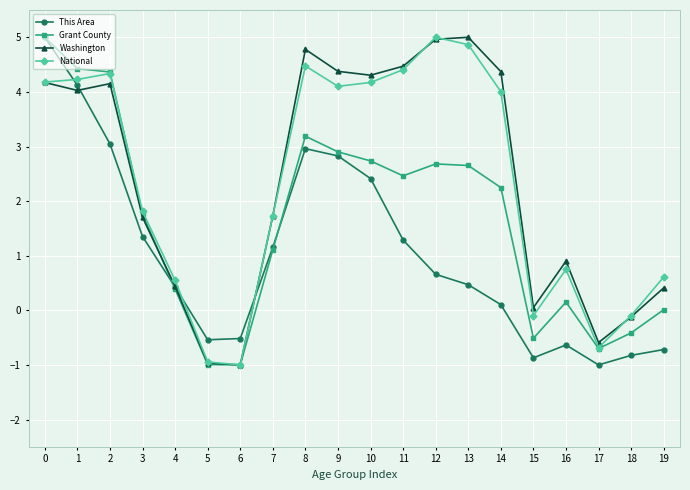

In Washington, how many points are higher than both neighbors (excluding endpoints)?

4